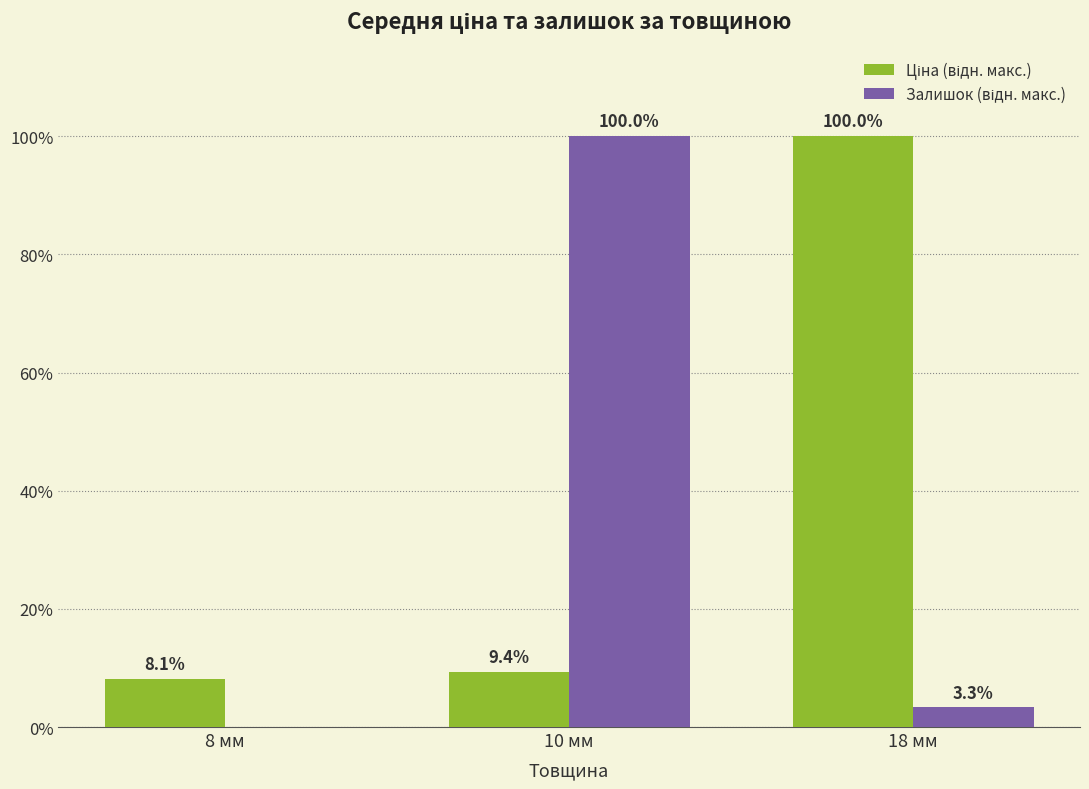

At which category is the sum across all series the highest?

10 мм